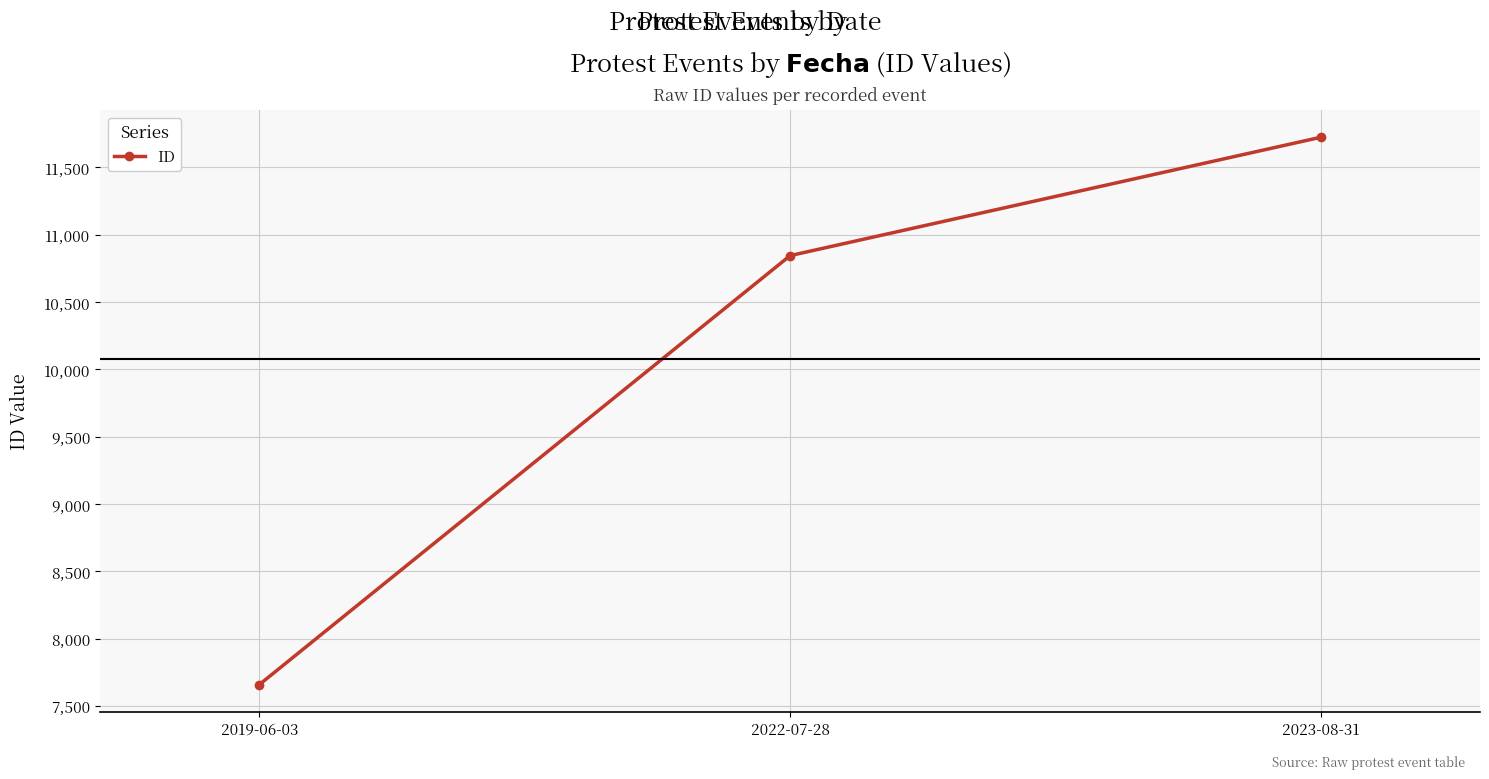

Between 2022-07-28 and 2023-08-31, which is larger?

2023-08-31